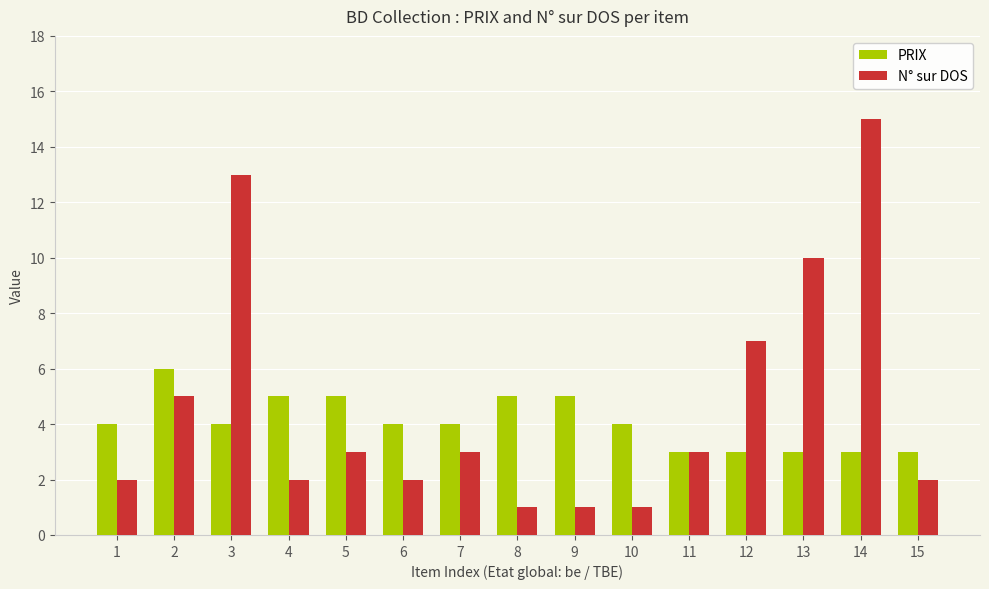

What is the sum of the N° sur DOS values at 13 and 4?

12